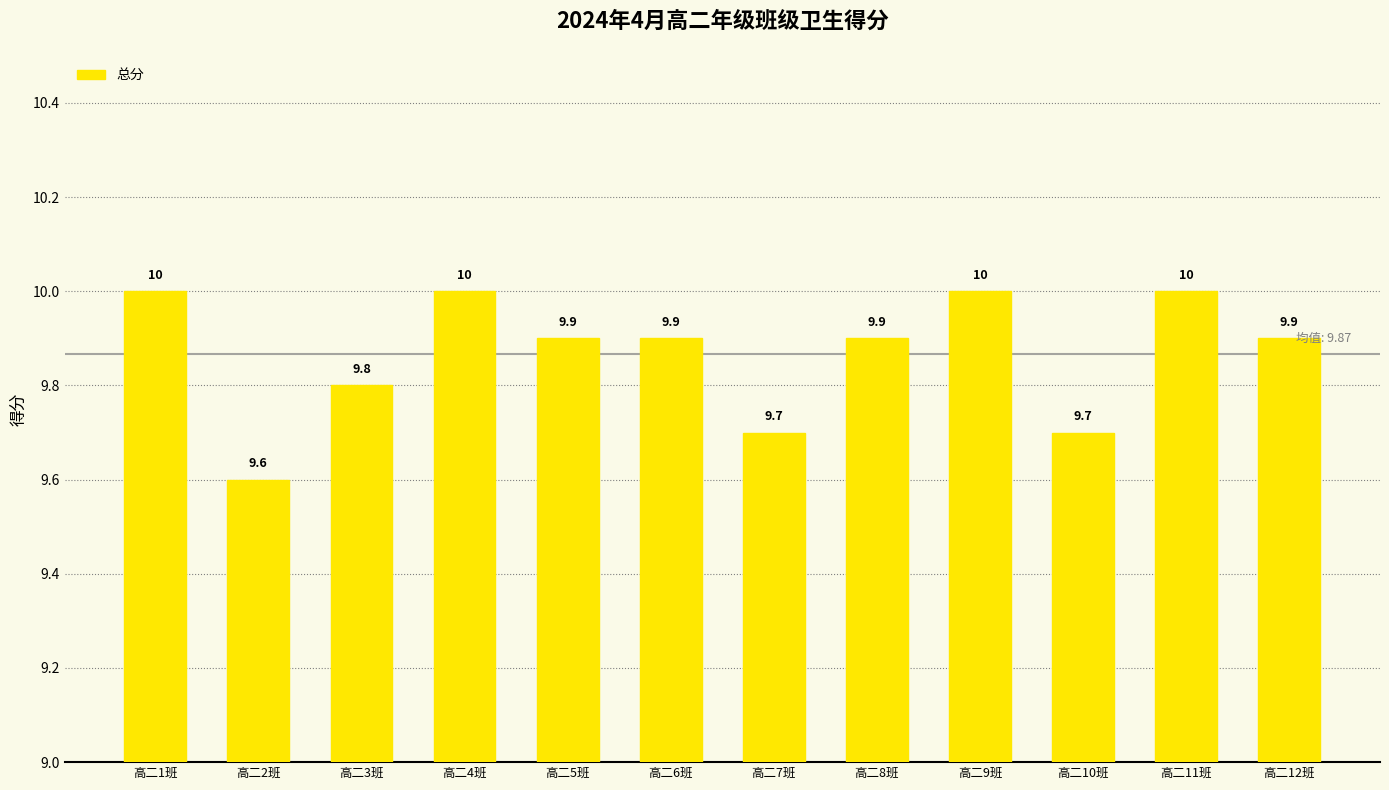

True or false: the data shows 4.9 at 高二8班.

False